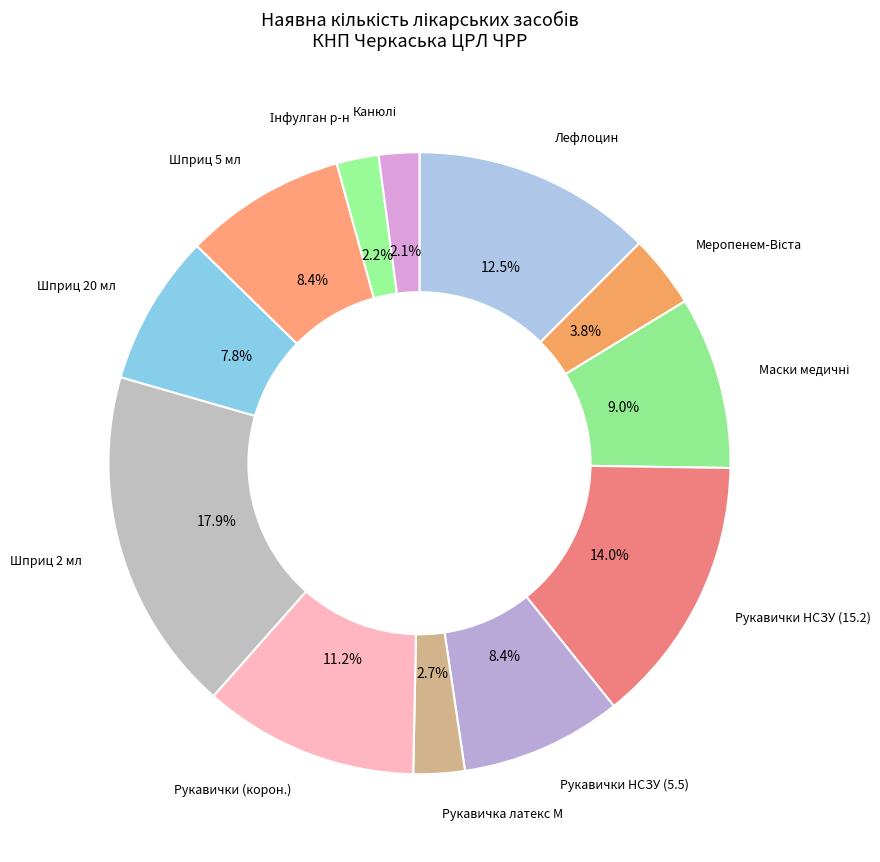

What percentage is NOT represented by Шприц 5 мл?

91.6%